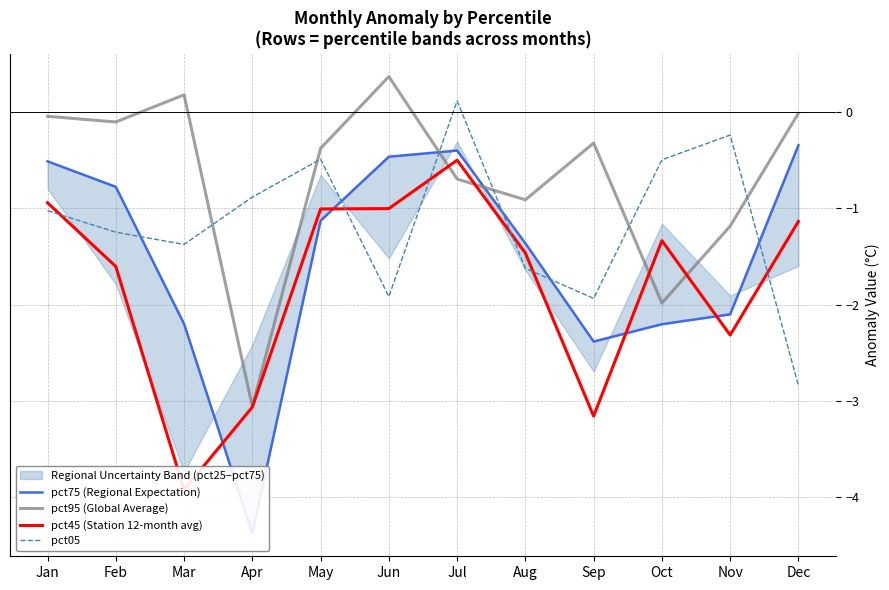

What is the total value across all series at Aug?

-5.4